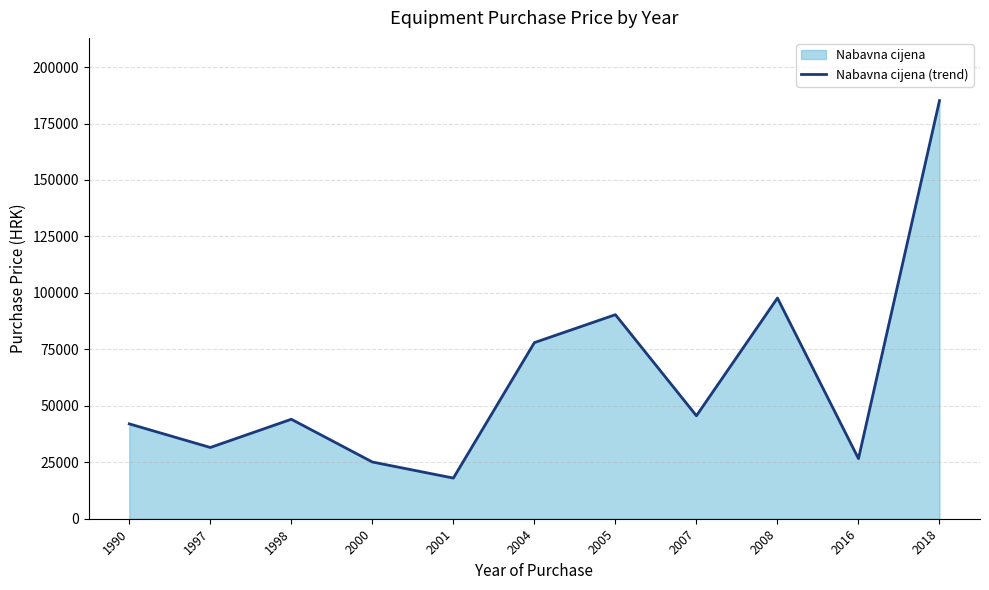

What is the value of the 2nd point from the left?

31549.9